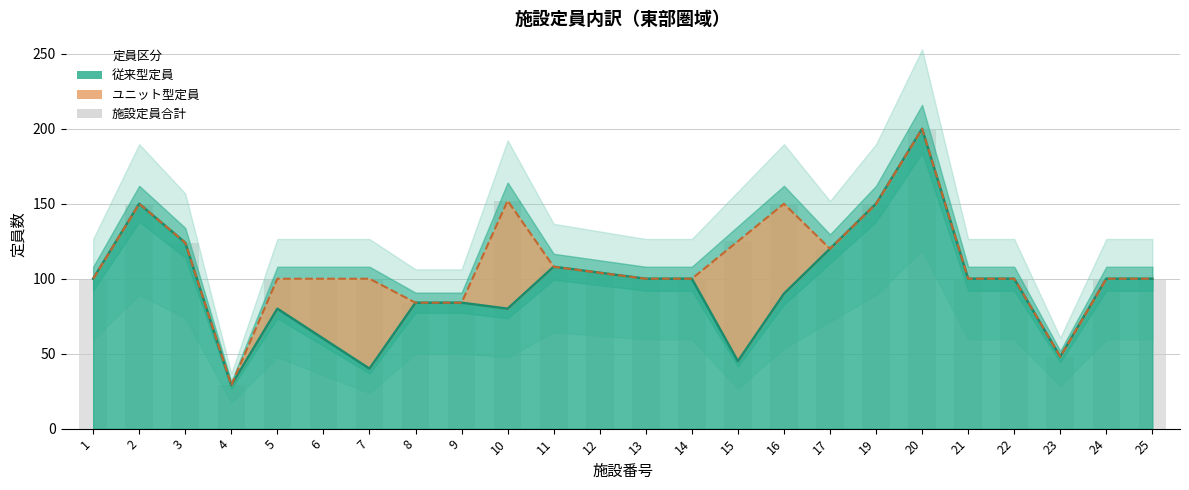

What is the change in value from 15 to 16?

+25